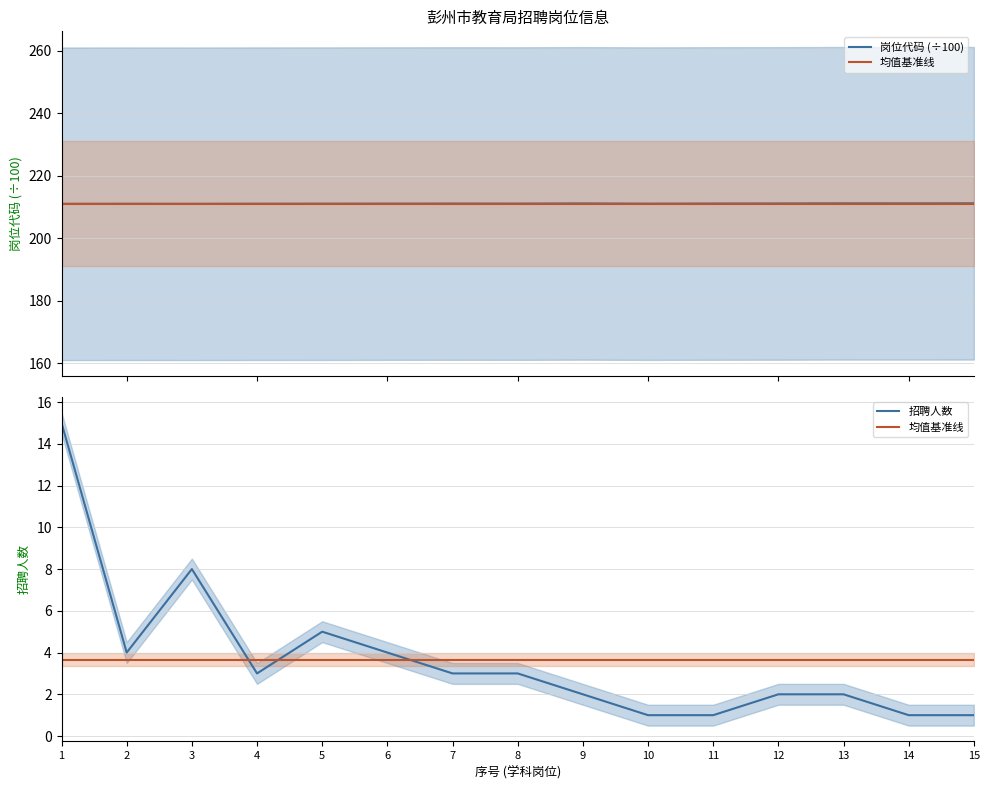

True or false: 招聘人数 and 均值基准线 cross at least once.

True